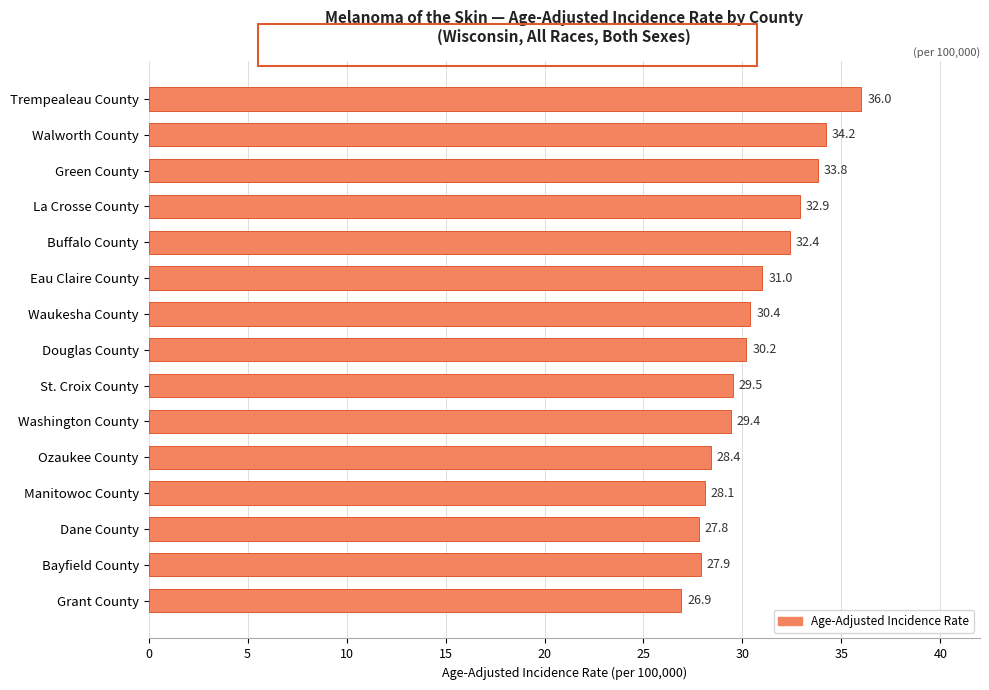

What is the average value?

30.6